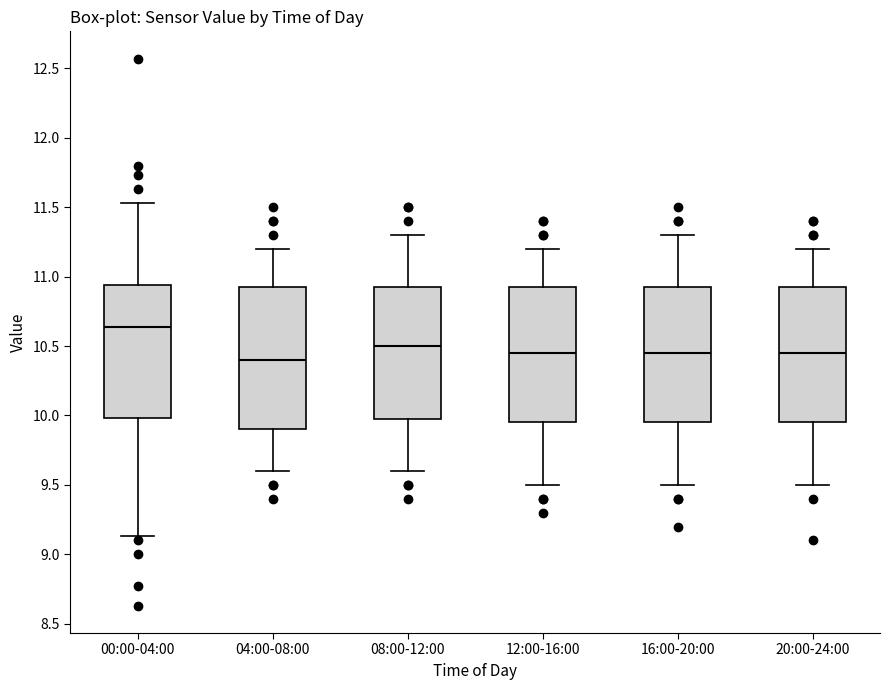

Reading left to right, transcribe this box plot: for each box, give where its median line is, the range the box spans, and where its two whiskers end, as read against the y-axis. The values are not printed on the chart, so give them approximately, as read against the axis.

00:00-04:00: median 10.65, box 10.00 to 10.95, whiskers 9.15 to 11.55
04:00-08:00: median 10.40, box 9.90 to 10.95, whiskers 9.60 to 11.20
08:00-12:00: median 10.50, box 10.00 to 10.95, whiskers 9.60 to 11.30
12:00-16:00: median 10.45, box 9.95 to 10.95, whiskers 9.50 to 11.20
16:00-20:00: median 10.45, box 9.95 to 10.95, whiskers 9.50 to 11.30
20:00-24:00: median 10.45, box 9.95 to 10.95, whiskers 9.50 to 11.20